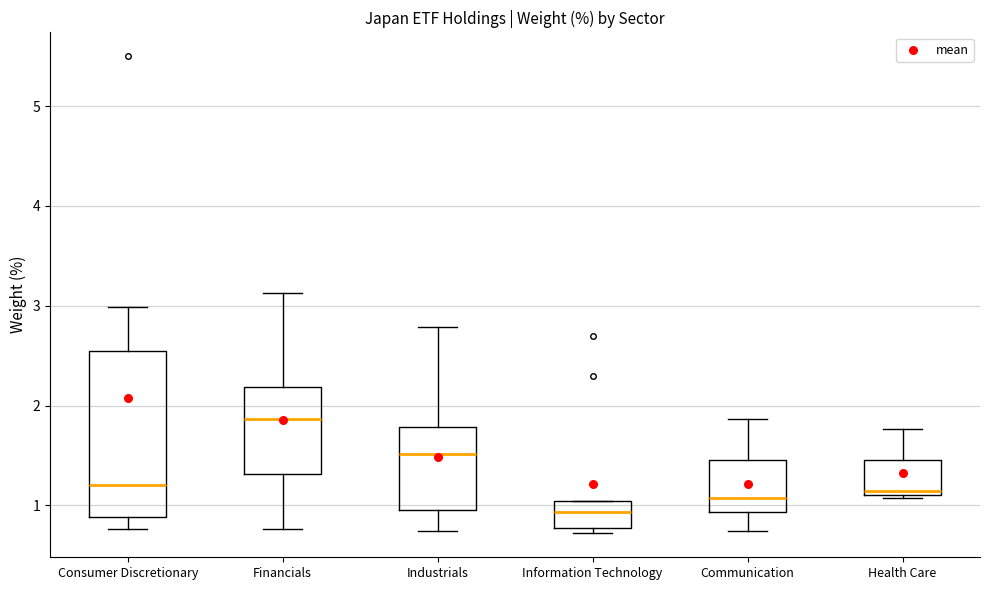

Comparing the boxes themselves (not the whiskers), which one is the tallest?

Consumer Discretionary